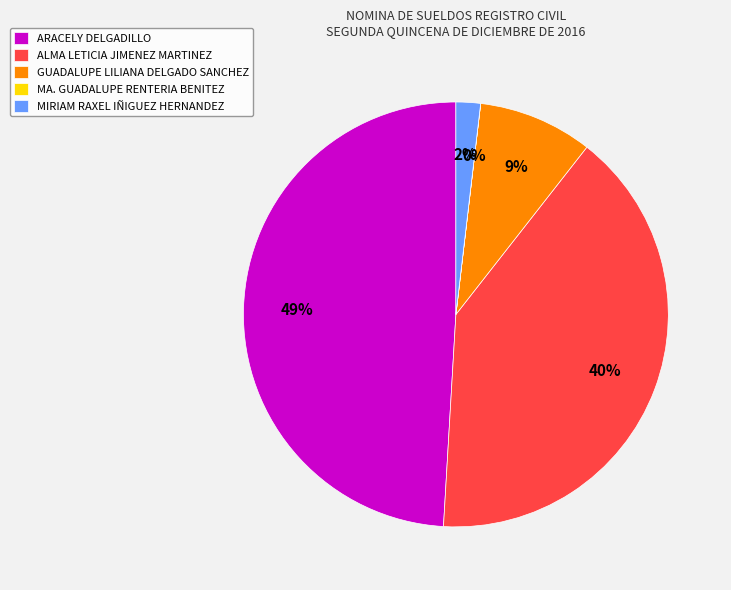

Combined, do ARACELY DELGADILLO and GUADALUPE LILIANA DELGADO SANCHEZ account for over 50%?

Yes